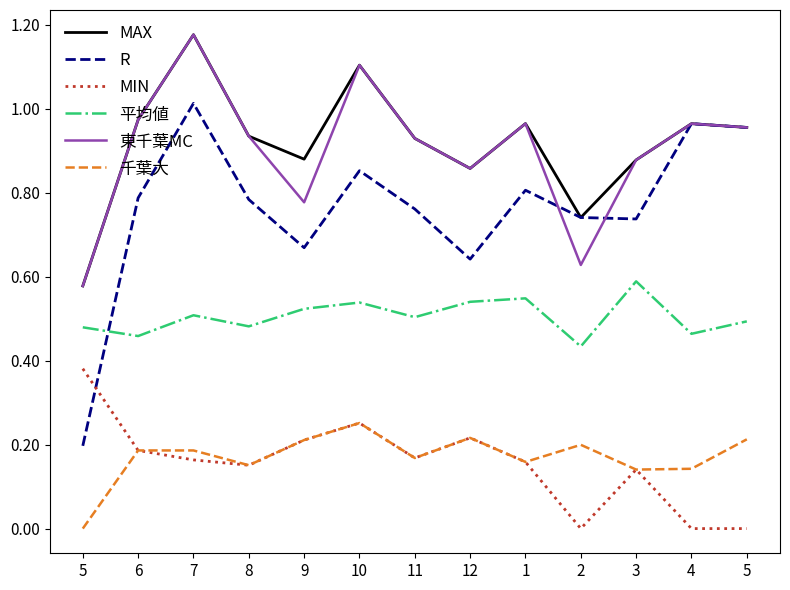

What are all the series names shown in the legend?

MAX, R, MIN, 平均値, 東千葉MC, 千葉大